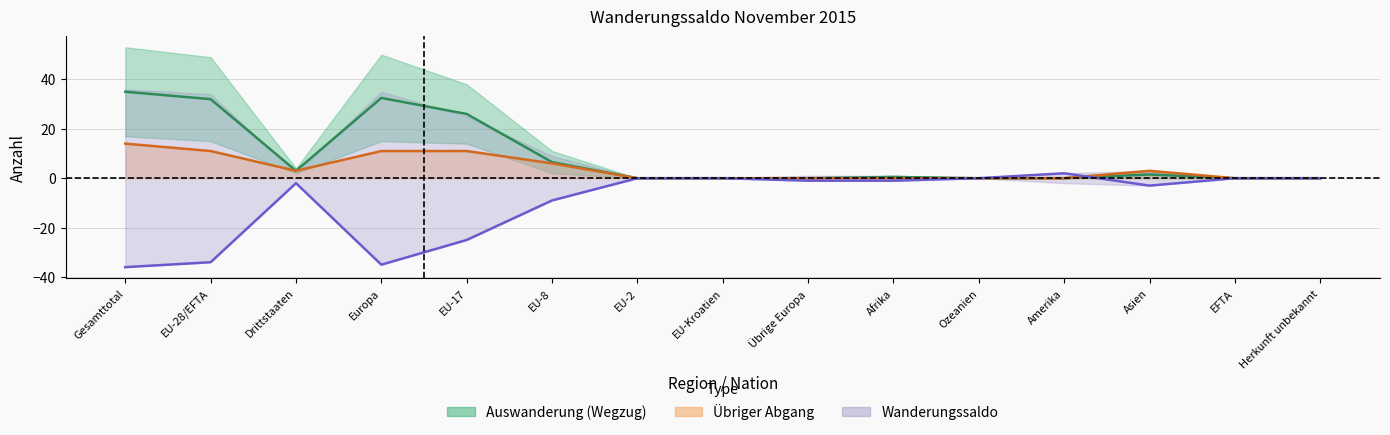

What is the difference between the second highest and minimum values in the Einwanderung (Zuzug) series?

32.5